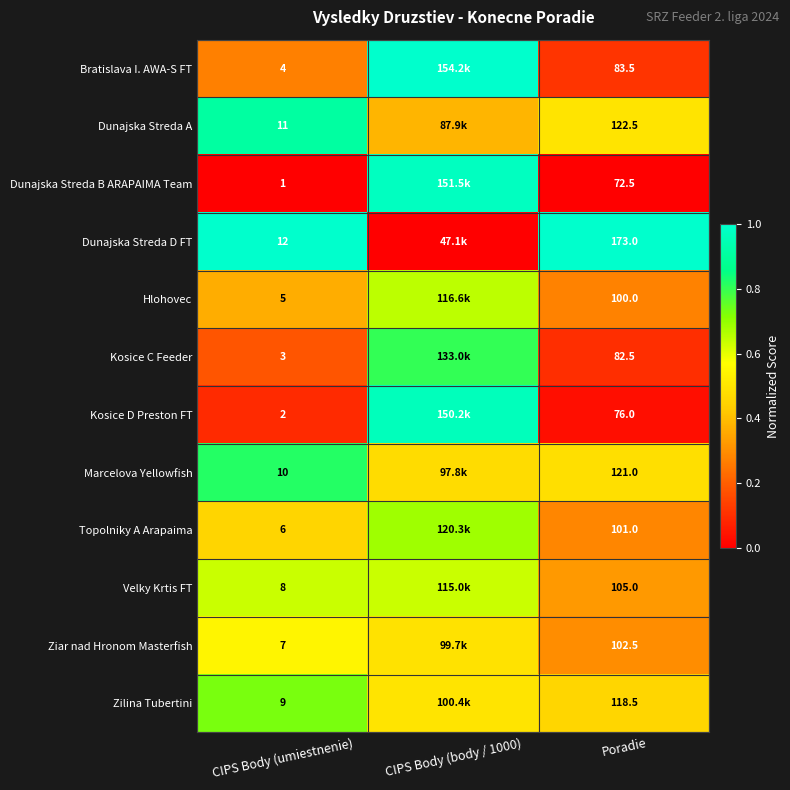

Count the number of categories in the chart.

3